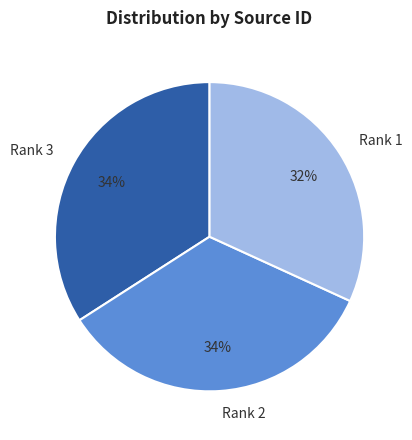

Does Rank 1 account for over 50% of the chart?

No